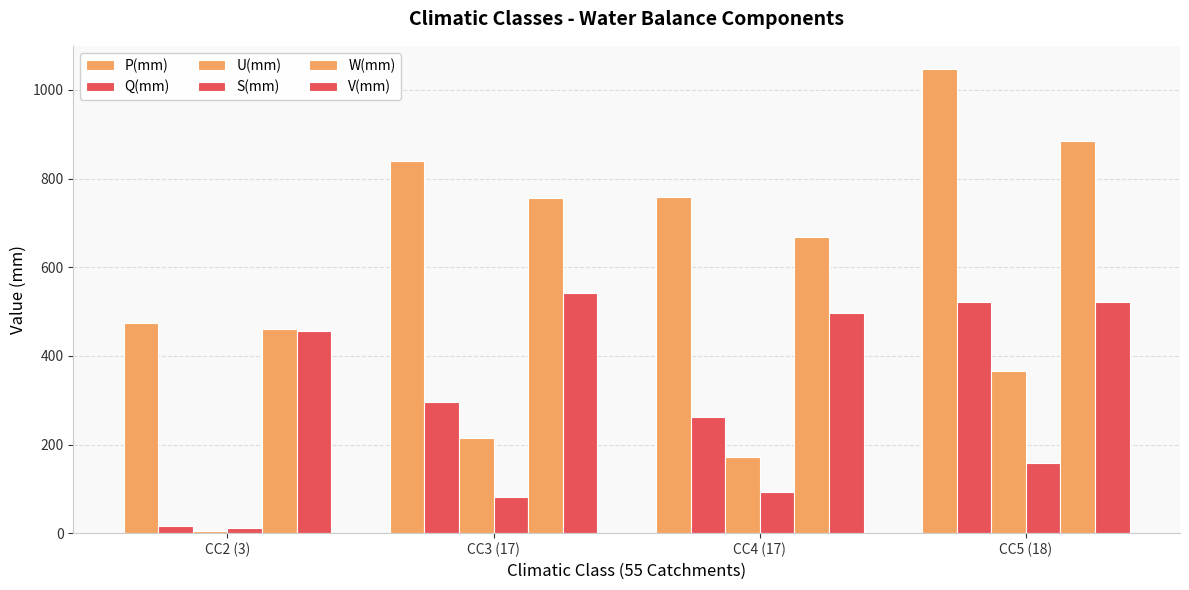

How many groups of bars are there?

4